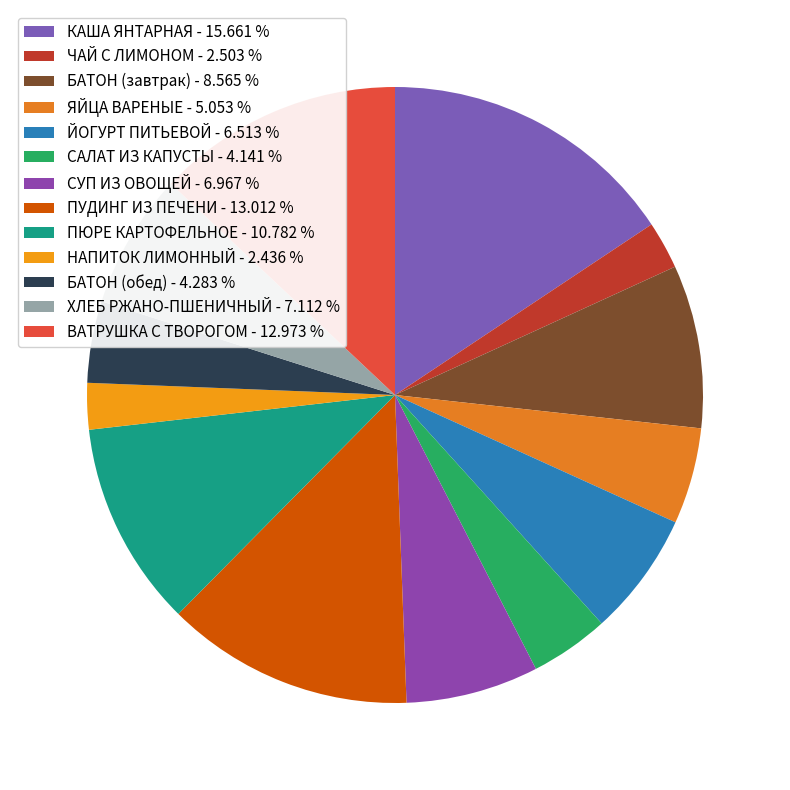

What is the largest slice in the pie chart?

КАША ЯНТАРНАЯ